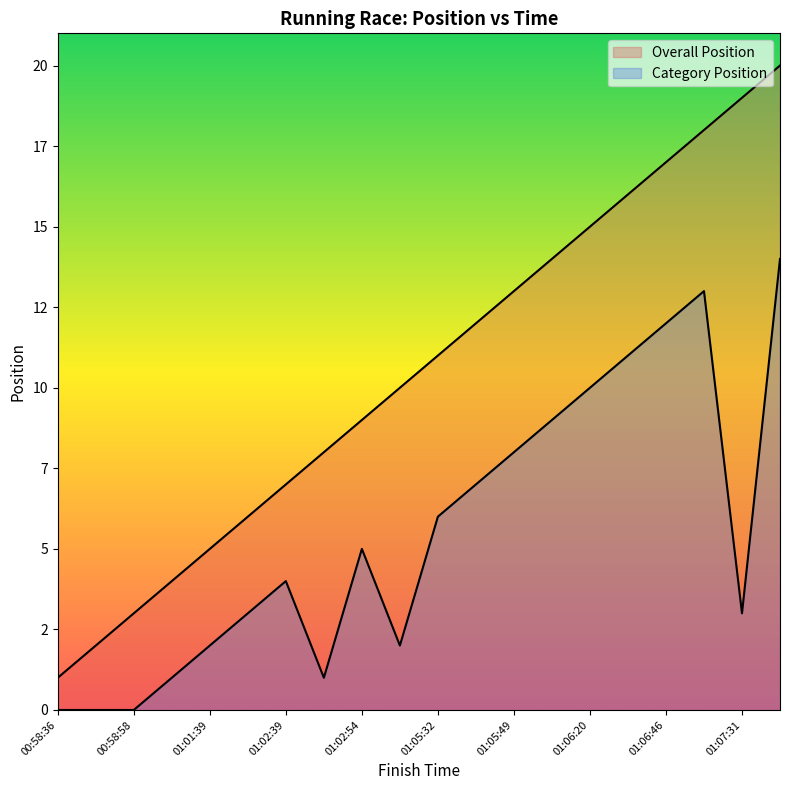

What is the difference between the Overall Position values at 01:08:11 and 01:07:31?

1